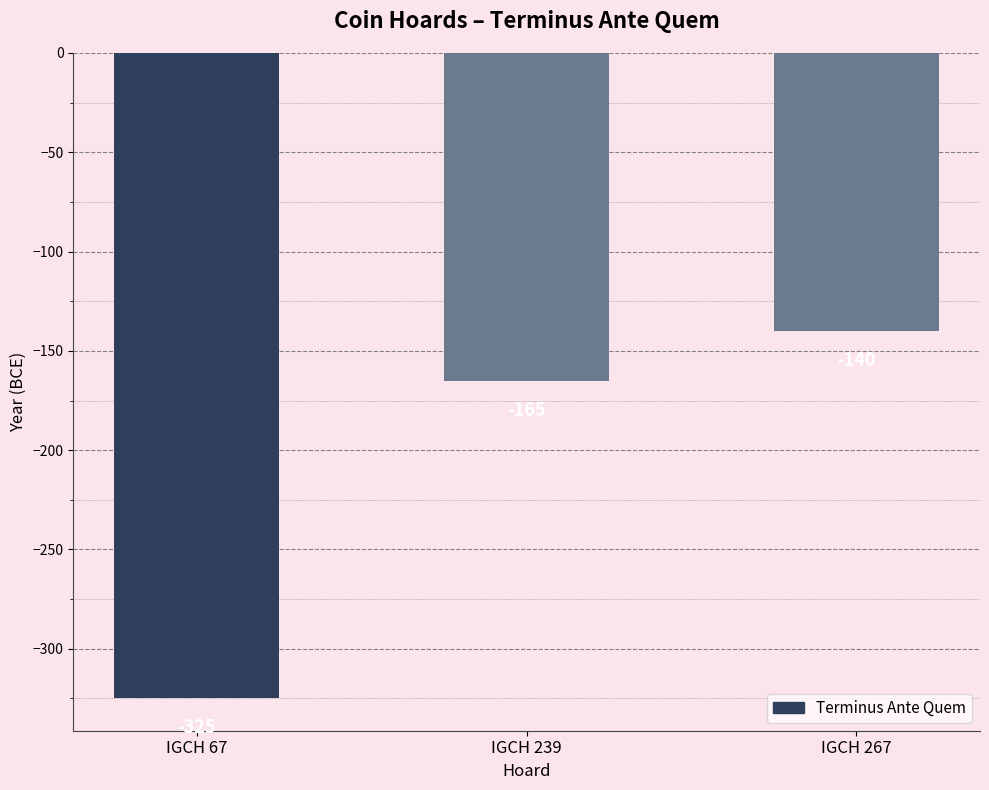

What is the greatest value displayed?

-140